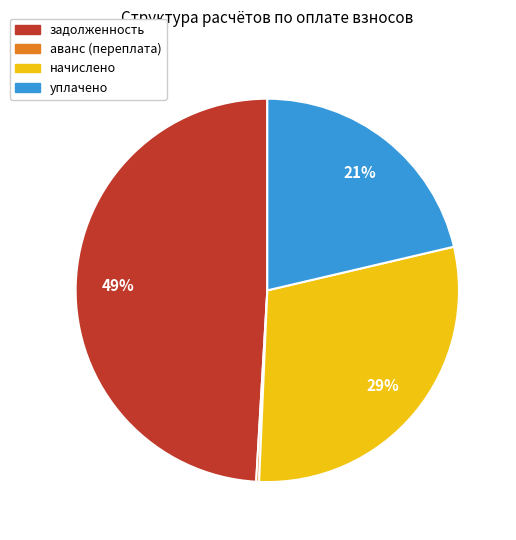

To the nearest percent, what is the average slice percentage?

25%